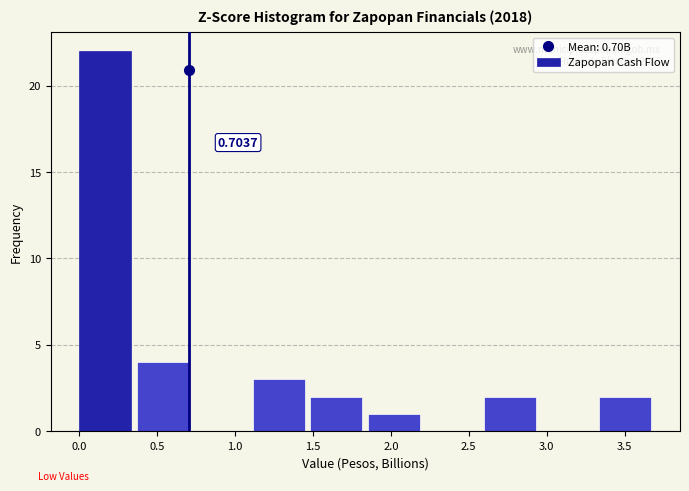

Over which range of the x-axis is the bar tallest?

0.00 to 0.35